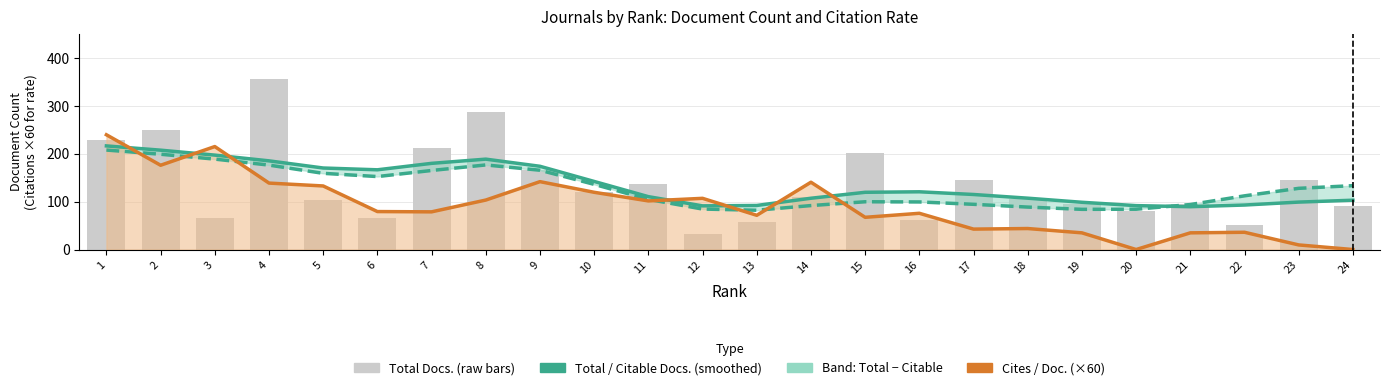

List the labels in order of Cites / Doc. (2years) ×60 value, smallest first.

20, 24, 23, 19, 21, 22, 17, 18, 15, 13, 16, 7, 6, 11, 8, 12, 10, 5, 4, 14, 9, 2, 3, 1